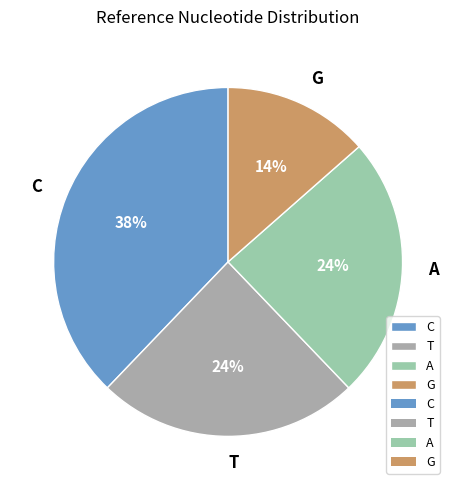

To the nearest percent, what is the average slice percentage?

25%